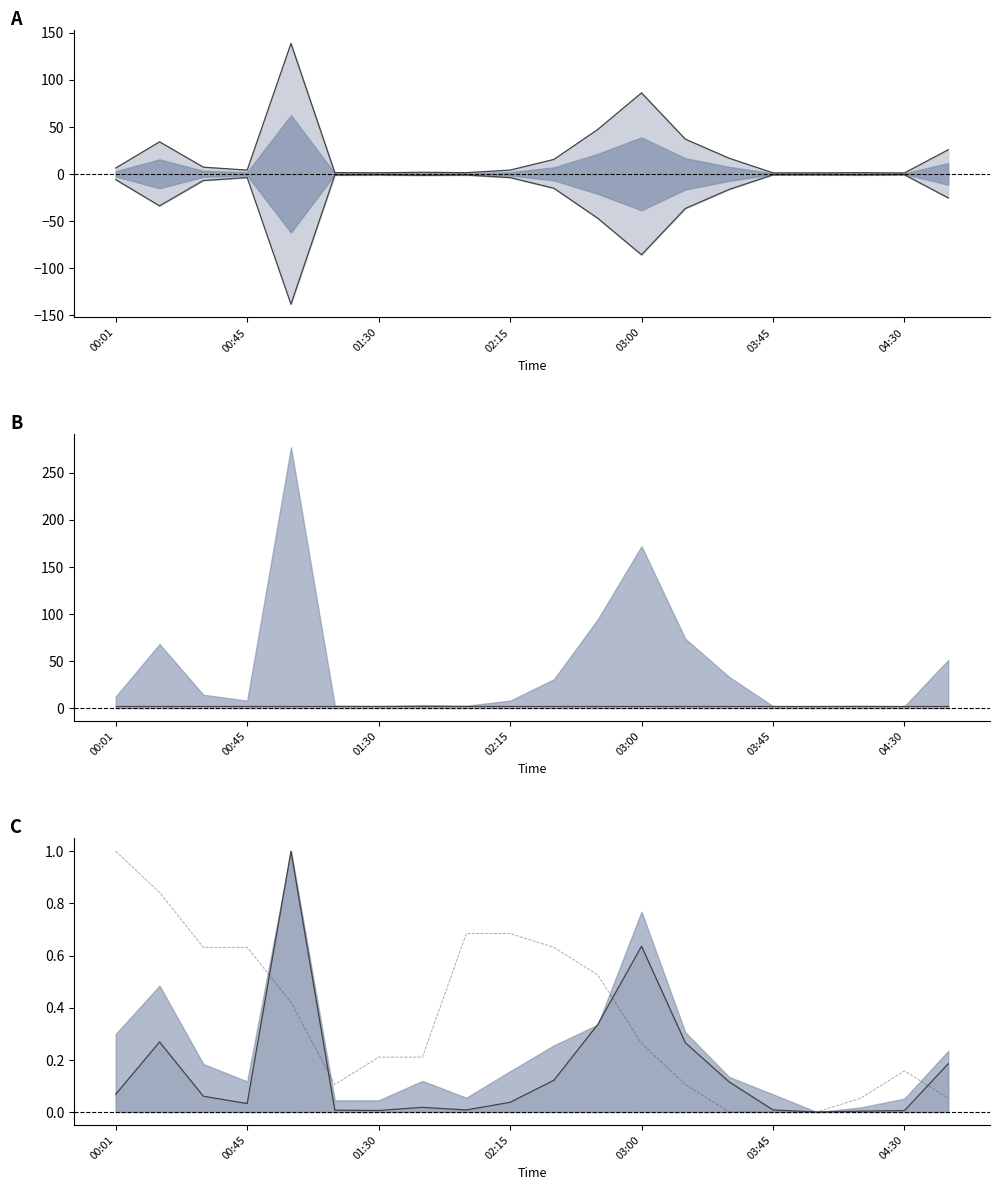

Which category has the highest value in the SDS_P1 series?

01:00